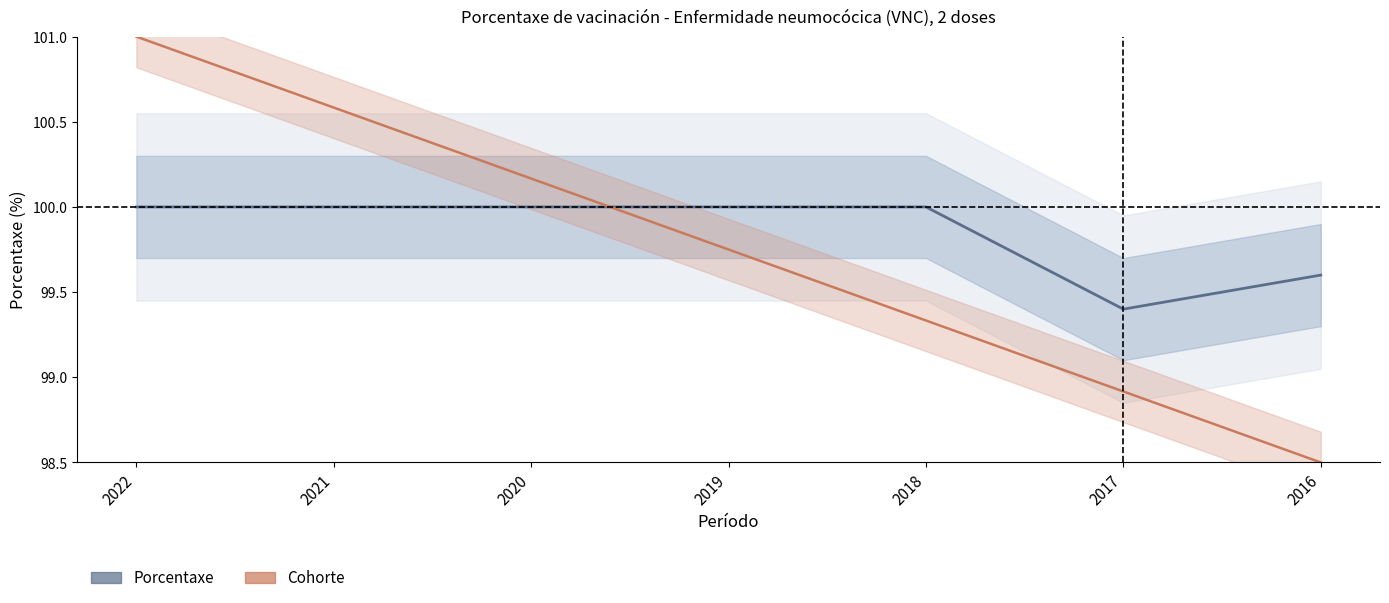

Count the number of data series in this chart.

2